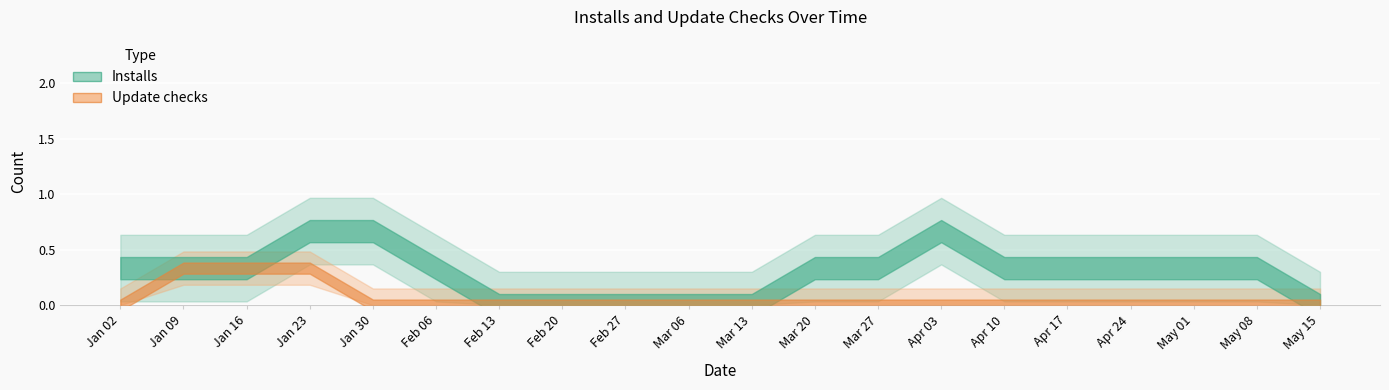

Which series changed the most between 2021-02-20 and 2021-03-13?

Installs